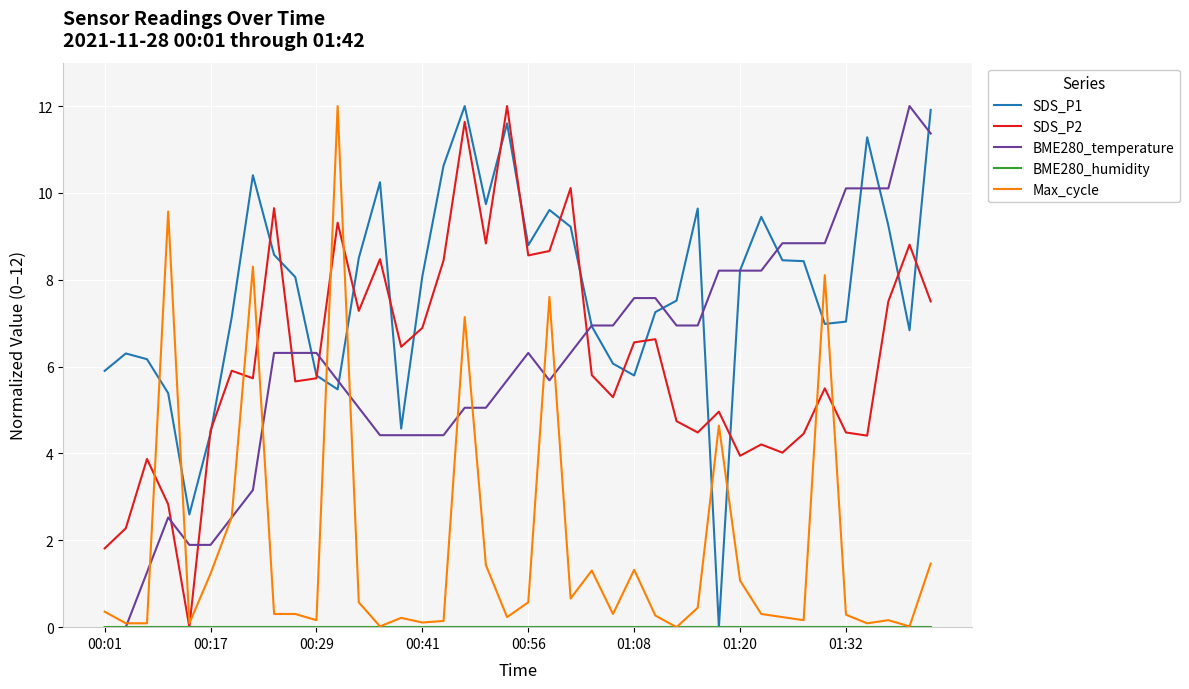

What is the maximum value shown in the chart?

12.0